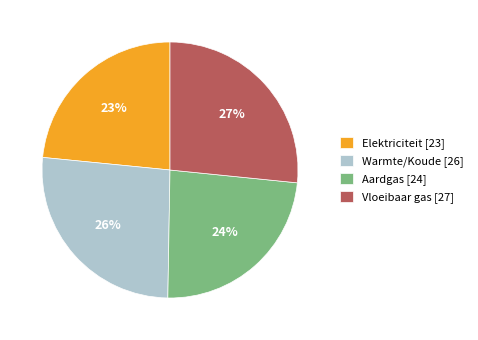

The Elektriciteit slice represents 18% of the pie. True or false?

False